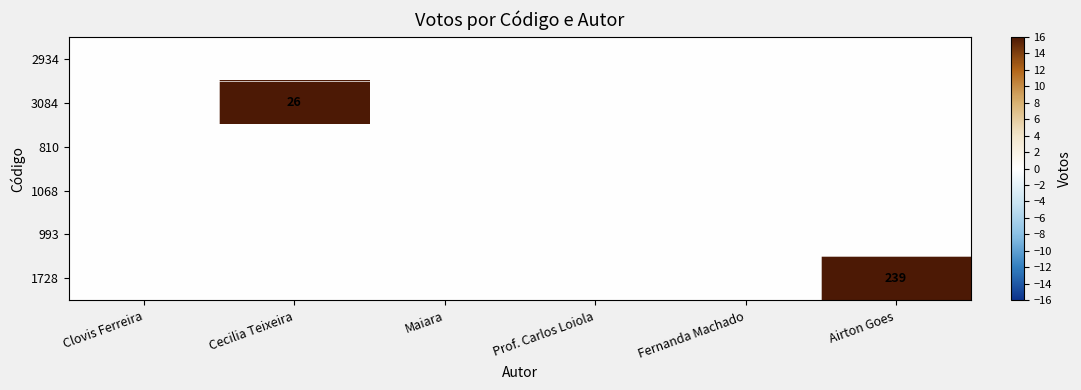

At Clovis Ferreira, list the series in order from smallest to largest.

2934, 3084, 810, 1068, 993, 1728